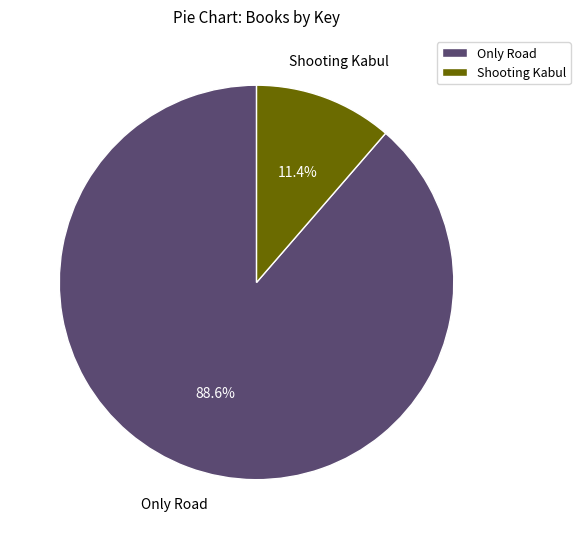

Count the number of slices in the pie.

2